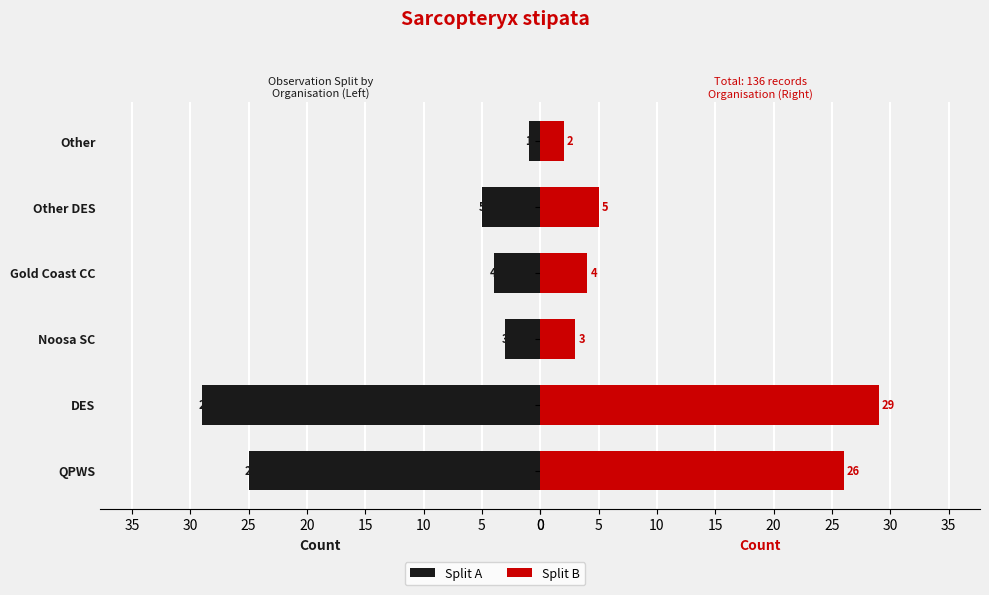

What is the difference between the maximum and minimum values in the Left series?

28